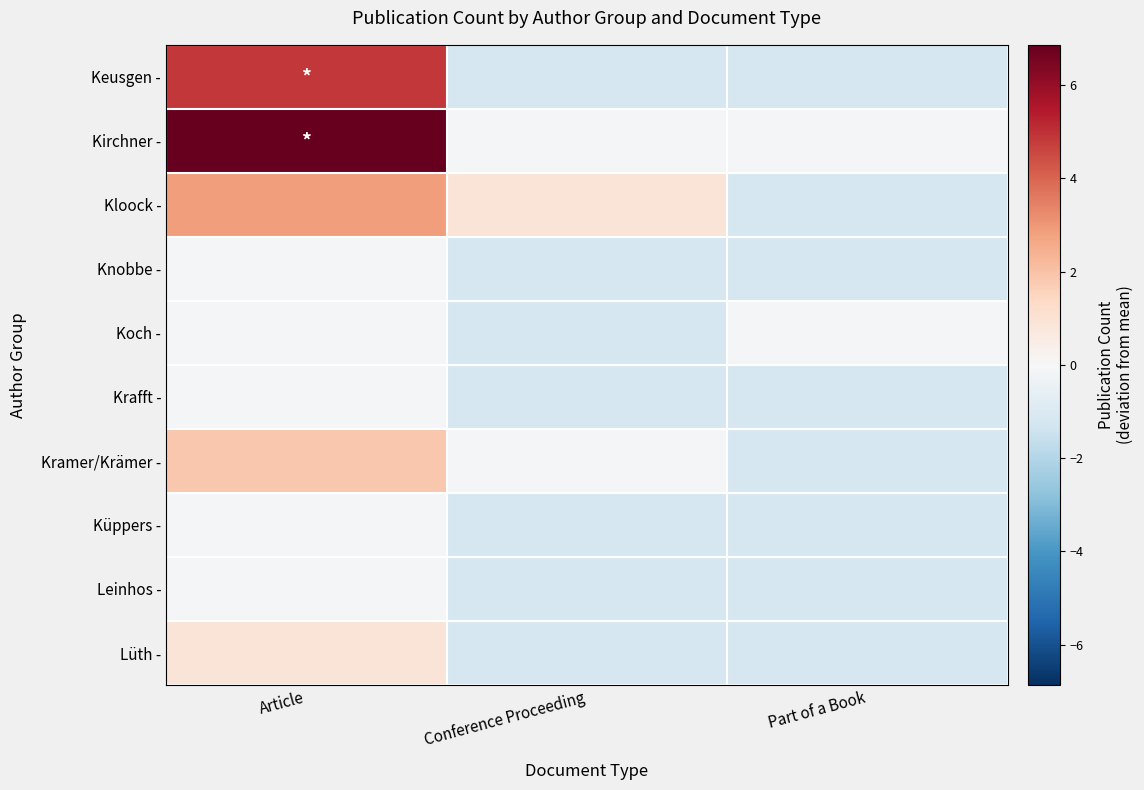

Reading right to left, transcribe all the data shown in this chart.

Keusgen -: Part of a Book=-1.1	Conference Proceeding=-1.1	Article=4.9
Kirchner -: Part of a Book=-0.1	Conference Proceeding=-0.1	Article=6.9
Kloock -: Part of a Book=-1.1	Conference Proceeding=0.9	Article=2.9
Knobbe -: Part of a Book=-1.1	Conference Proceeding=-1.1	Article=-0.1
Koch -: Part of a Book=-0.1	Conference Proceeding=-1.1	Article=-0.1
Krafft -: Part of a Book=-1.1	Conference Proceeding=-1.1	Article=-0.1
Kramer/Krämer -: Part of a Book=-1.1	Conference Proceeding=-0.1	Article=1.9
Küppers -: Part of a Book=-1.1	Conference Proceeding=-1.1	Article=-0.1
Leinhos -: Part of a Book=-1.1	Conference Proceeding=-1.1	Article=-0.1
Lüth -: Part of a Book=-1.1	Conference Proceeding=-1.1	Article=0.9